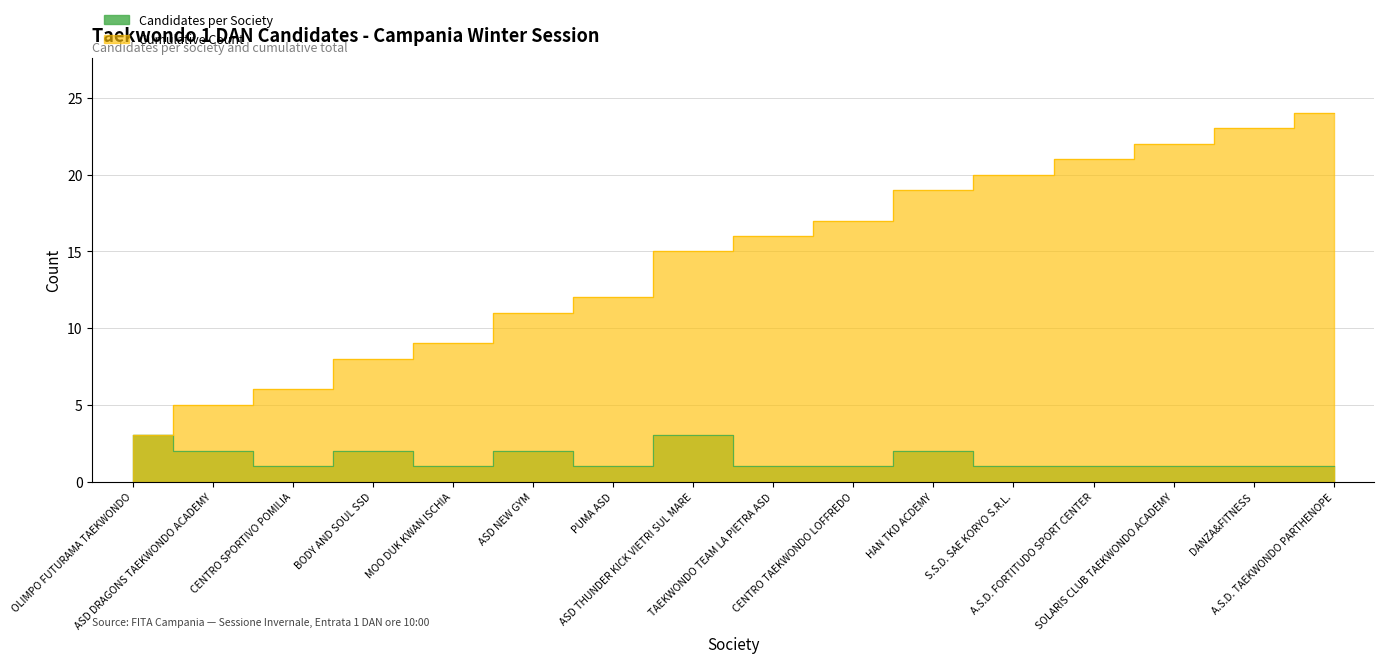

How many data points in Cumulative Count are above 16?

7